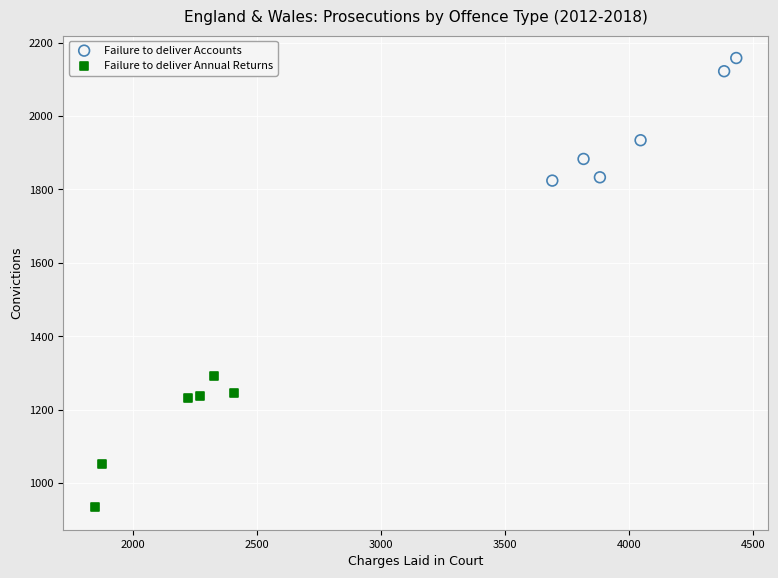

What are all the series names shown in the legend?

Failure to deliver Accounts, Failure to deliver Annual Returns